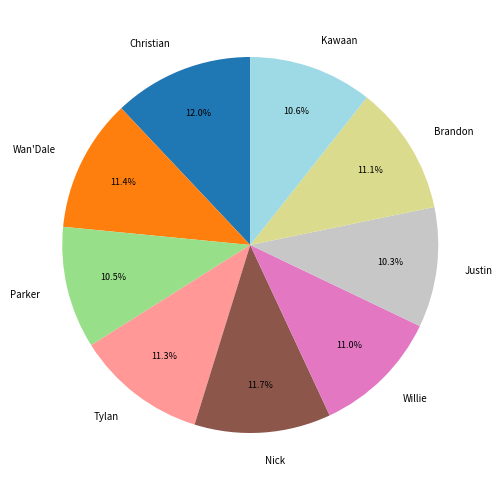

What portion of the pie excludes Brandon?

88.9%